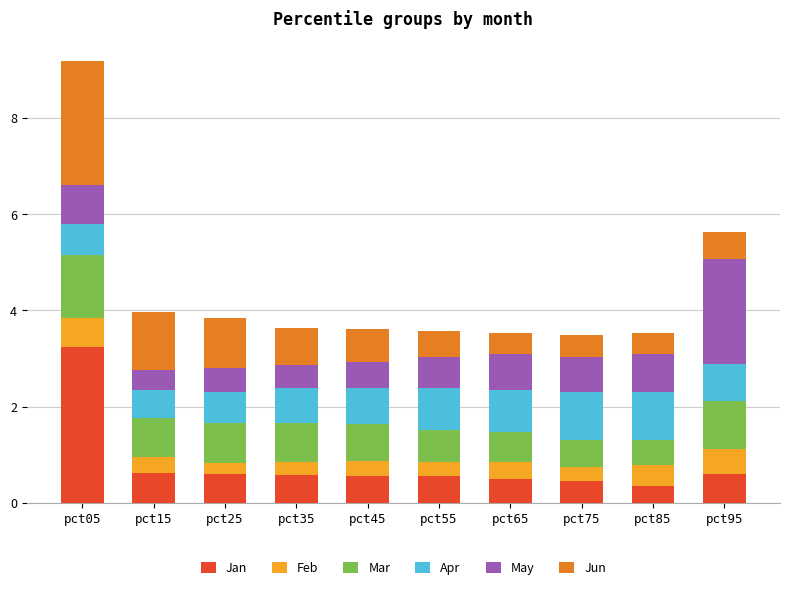

Is it true that Jan equals 0.6 at pct35?

True